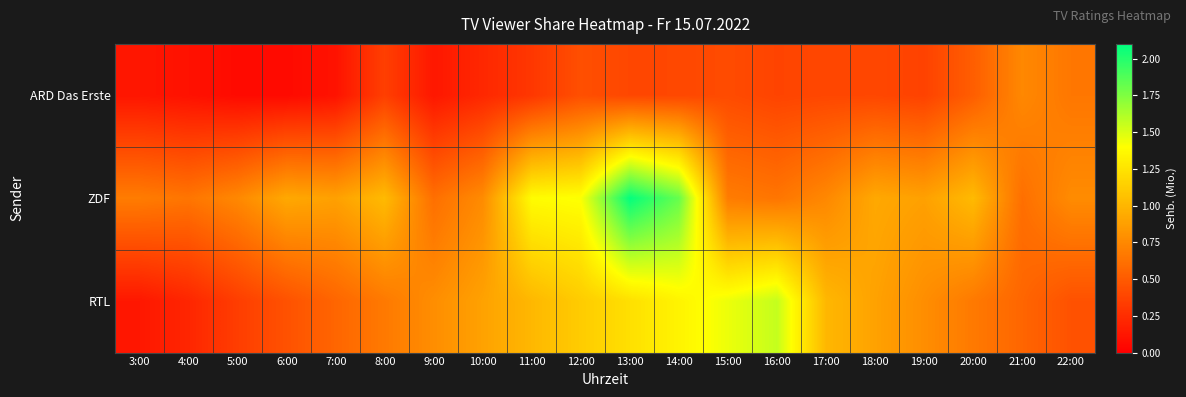

Between 14:00 and 12:00, which is larger?

12:00